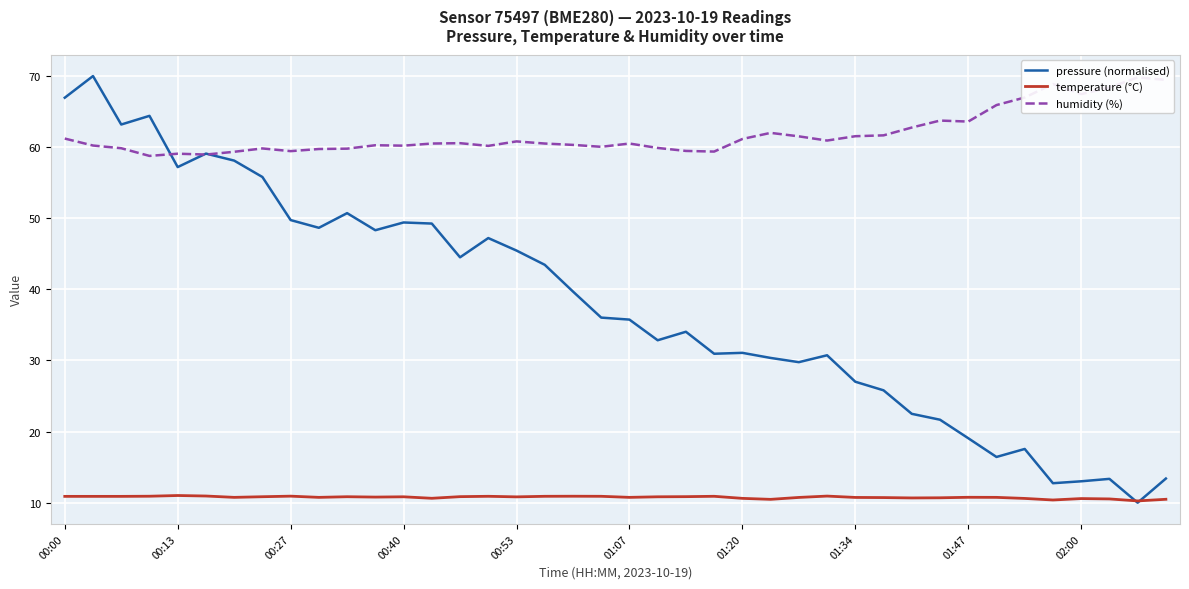

Rank the series at 26 from highest to lowest value.

humidity (%), pressure (normalised), temperature (°C)